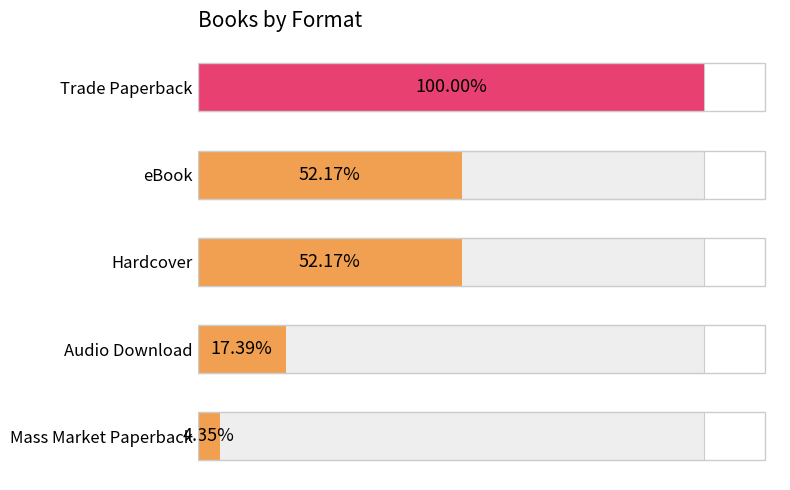

What is the greatest value displayed?

23